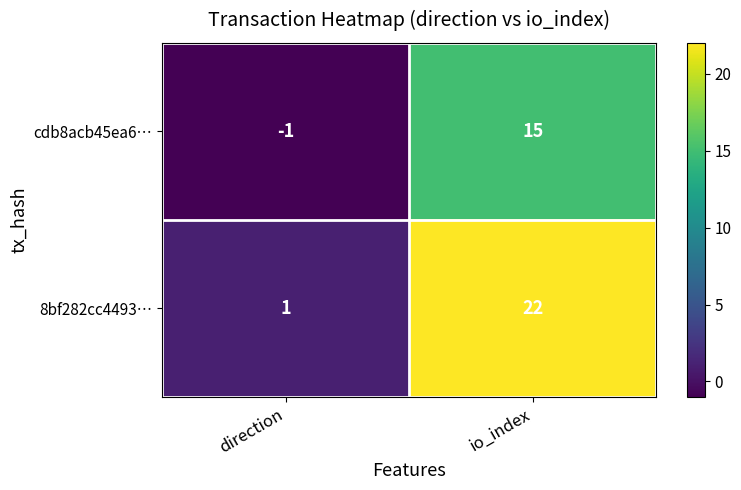

At which label is cdb8acb45ea6… closest to 7?

direction